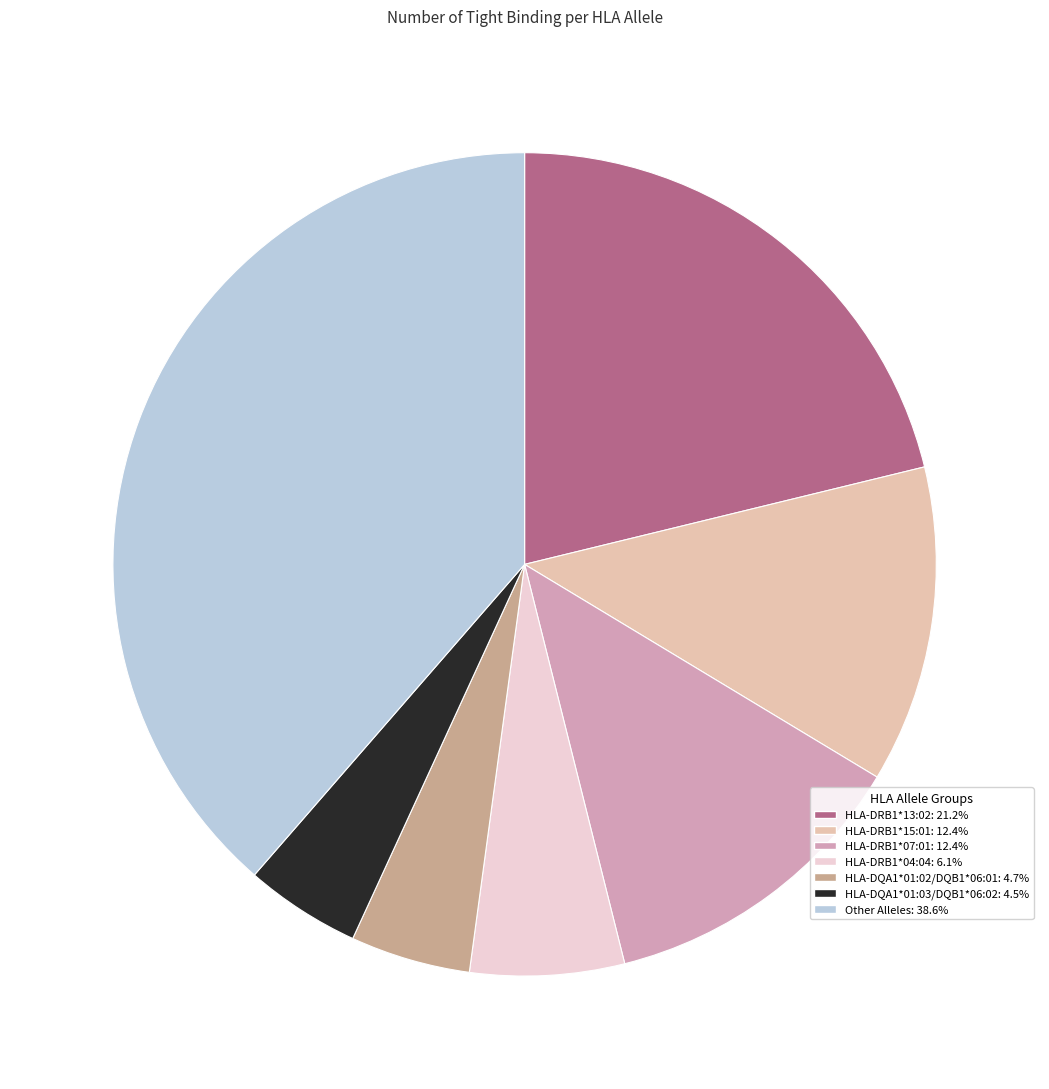

Is there a majority slice in this chart?

No